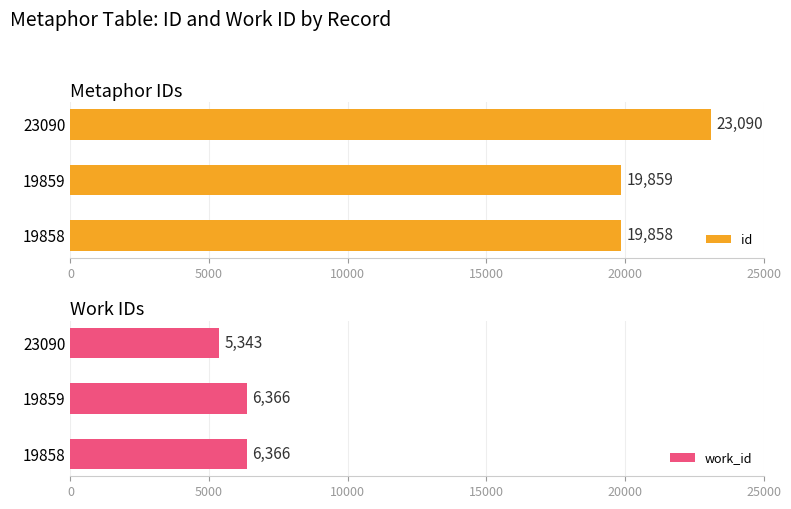

What is the difference between the maximum and minimum values in the work_id series?

1023